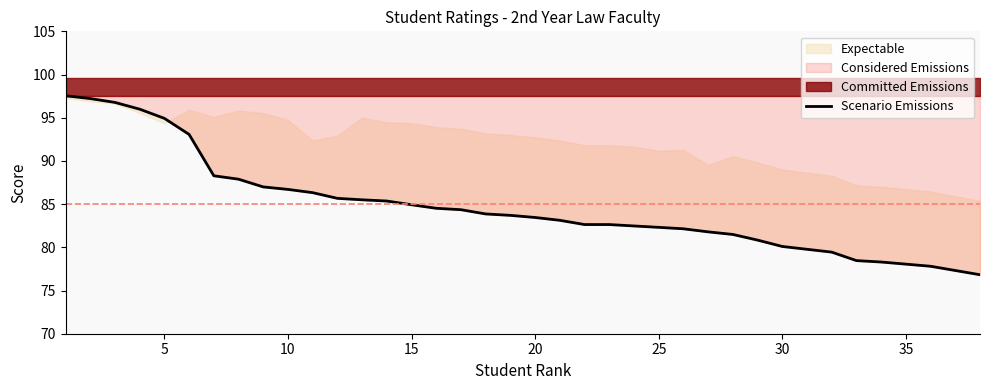

How many values exceed 83?

21